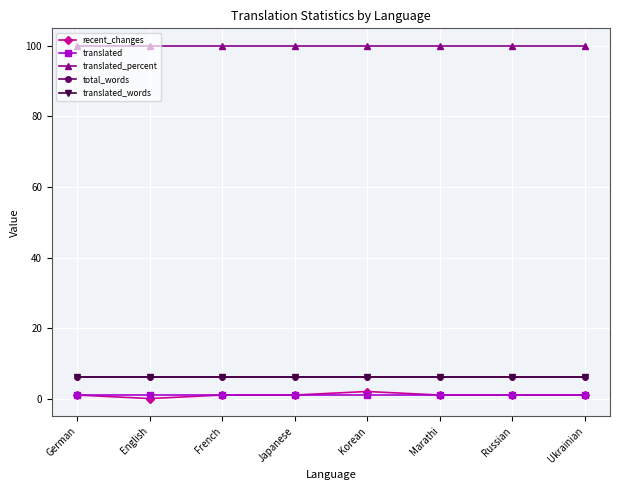

Is this an area chart (filled region under the line)?

No